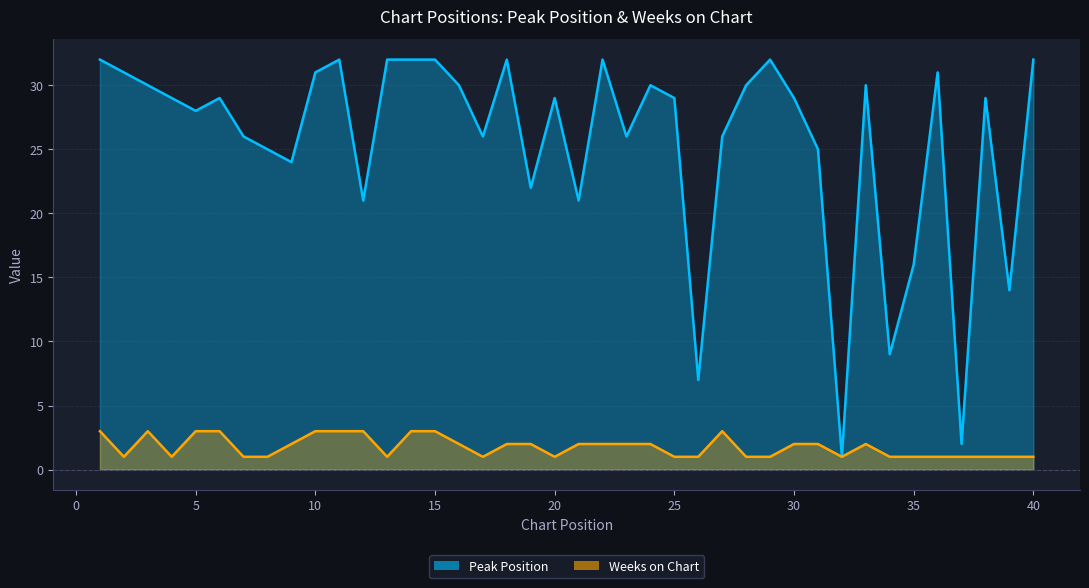

In Peak Position, how many points are lower than both neighbors (excluding endpoints)?

12